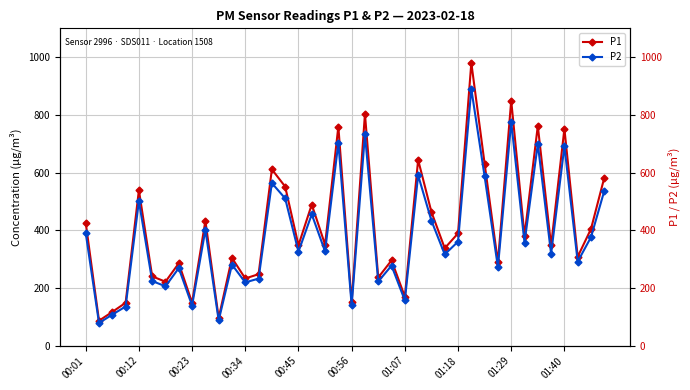

What is the average value of the P1 series?

410.5